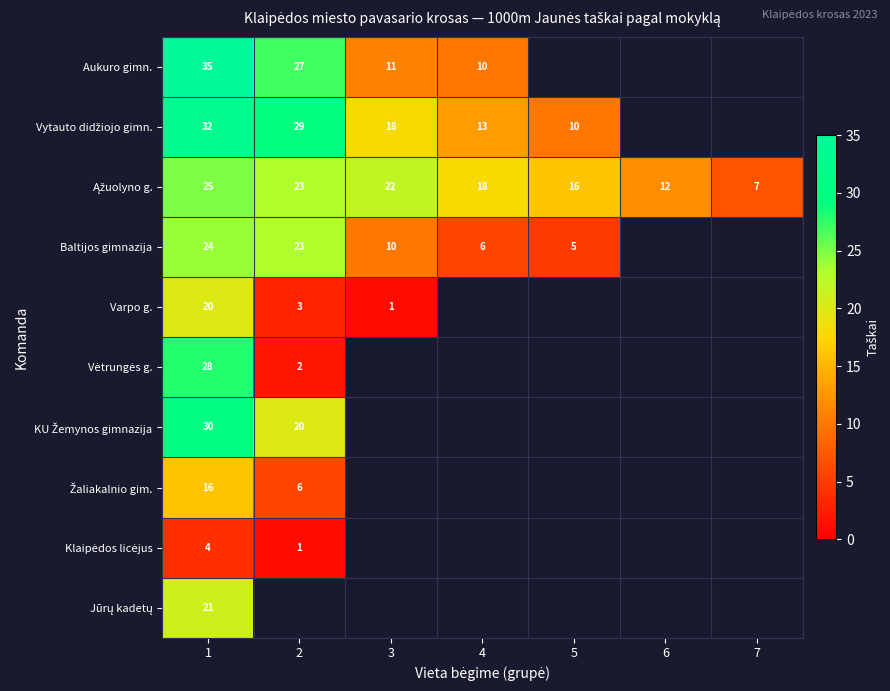

Count the number of data series in this chart.

10